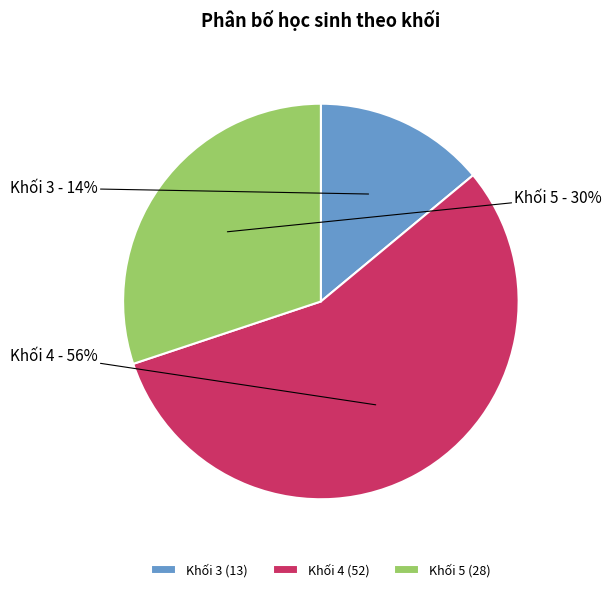

Approximately how many times larger is the value at Khối 4 (52) compared to Khối 3 (13)?

4.0